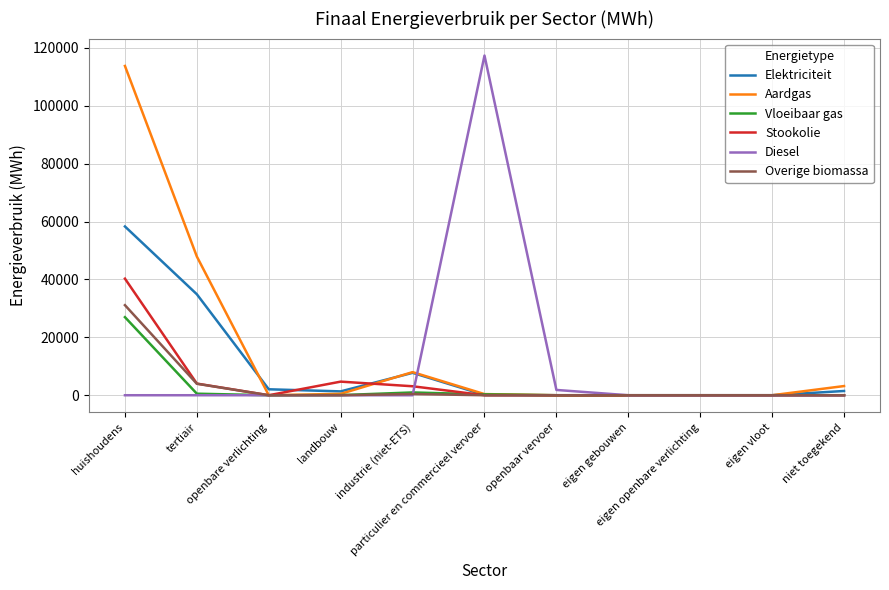

Does the chart display data point markers on the line(s)?

No